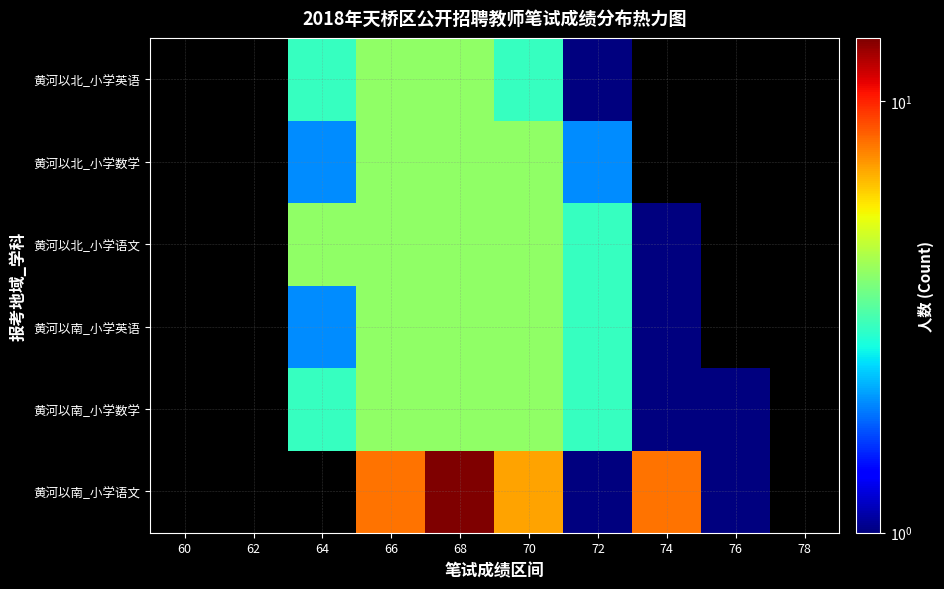

How many series are shown in this chart?

6